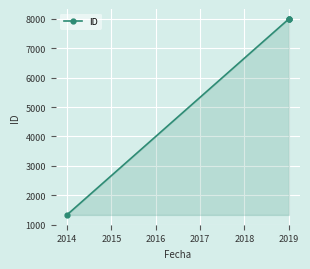

The chart shows a value of 2241 at 2019. True or false?

False